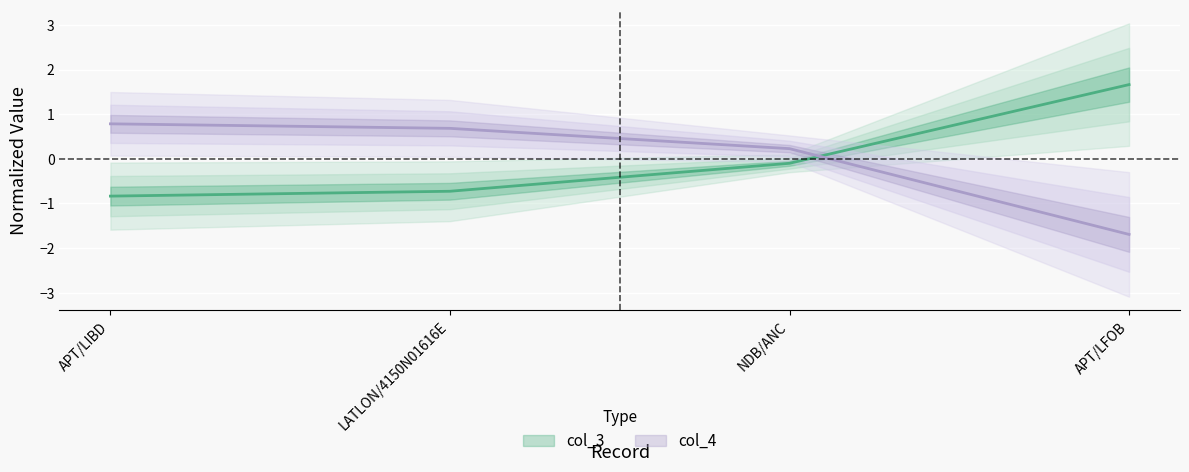

What is the label of the 4th point from the right?

APT/LIBD